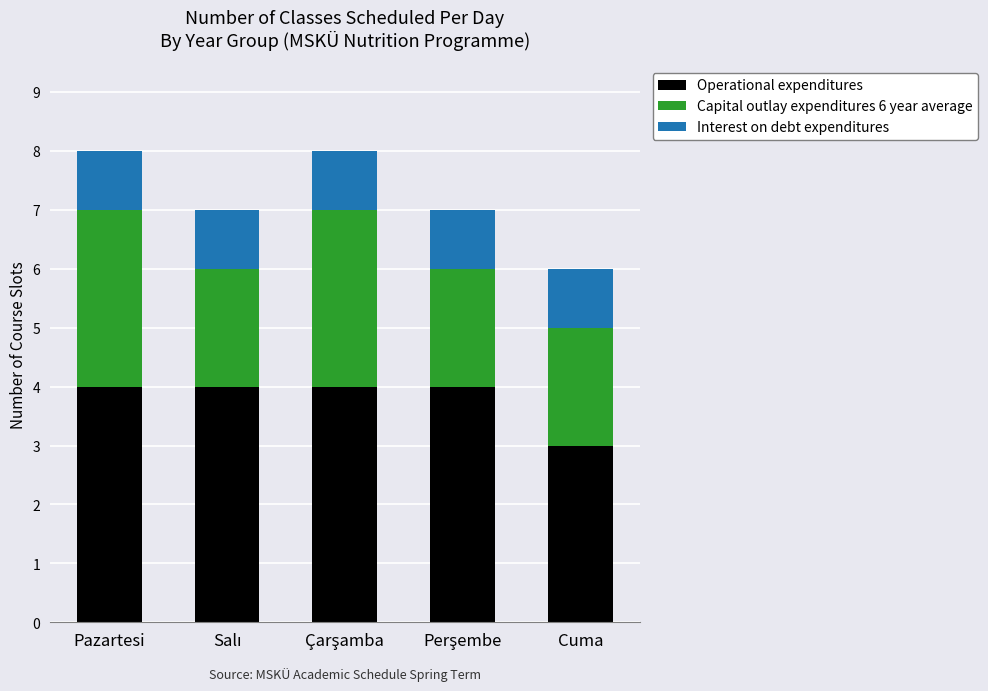

What is the lowest value of the Operational expenditures series?

3